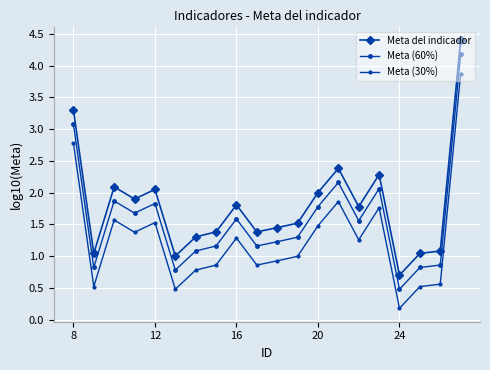

How many values in the Meta (60%) series exceed 1?

15